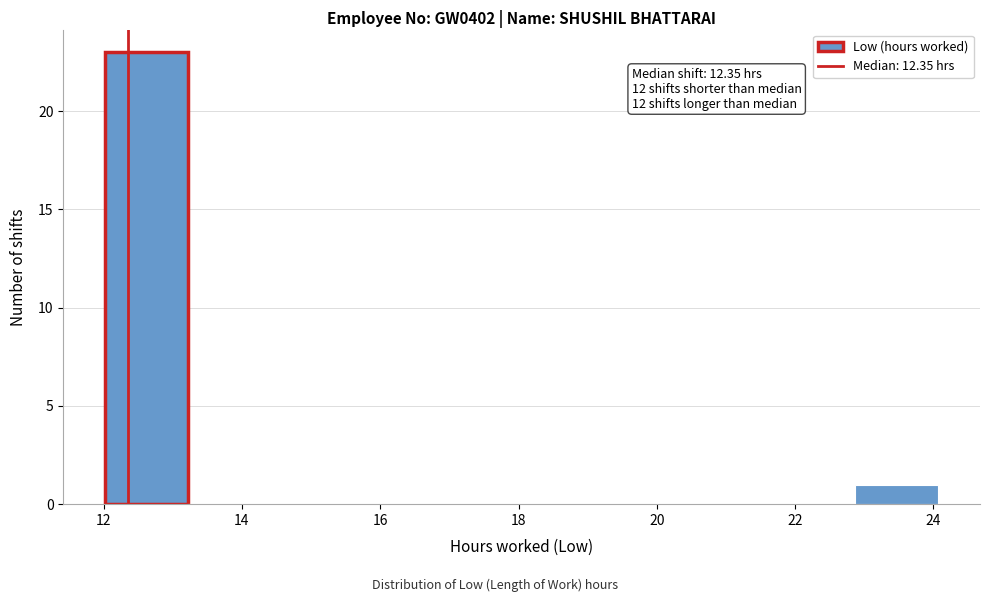

Which range on the x-axis has the tallest bar?

12.0 to 13.2